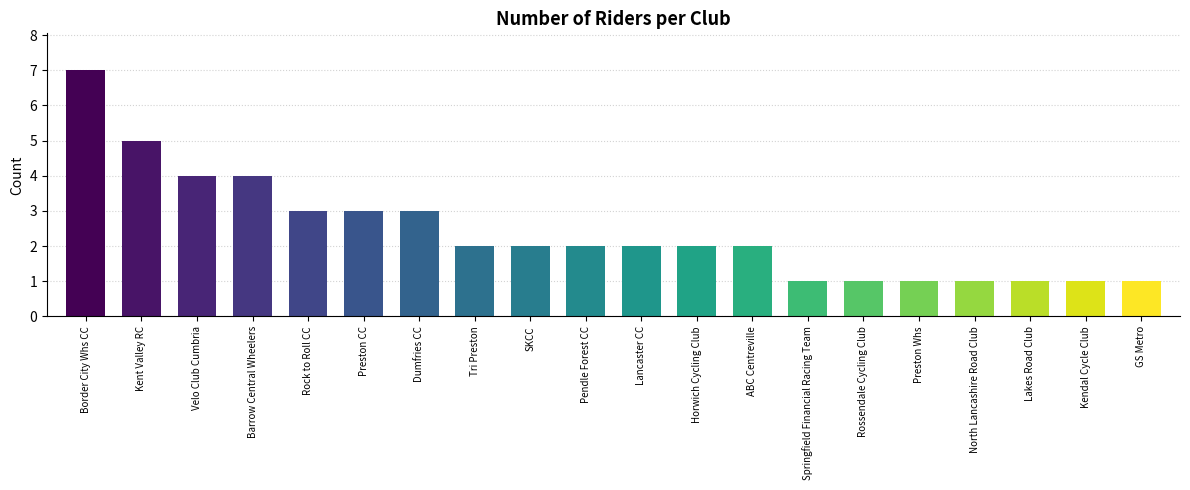

What is the difference between the maximum and minimum values?

6